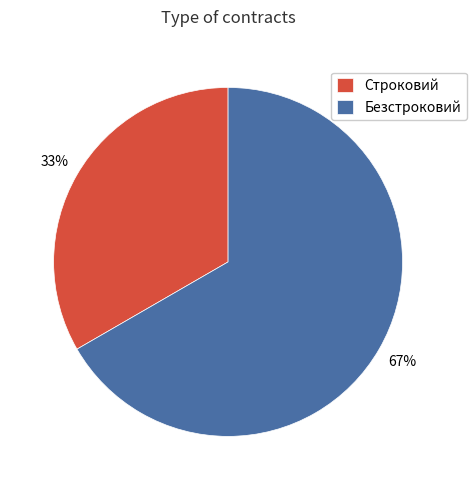

To the nearest percent, what portion does Безстроковий represent?

67%